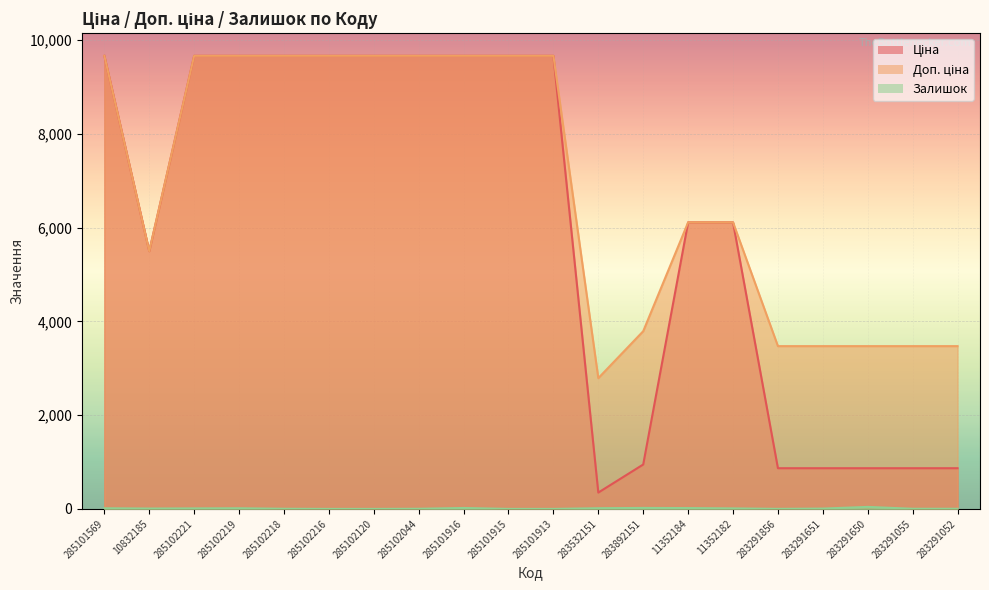

Which series changed the most between 285102044 and 283291055?

Ціна